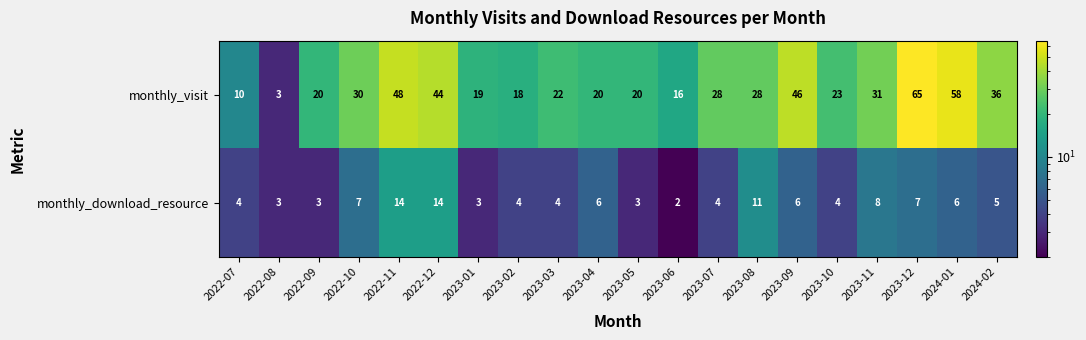

Which label corresponds to the smallest value in the chart?

2023-06